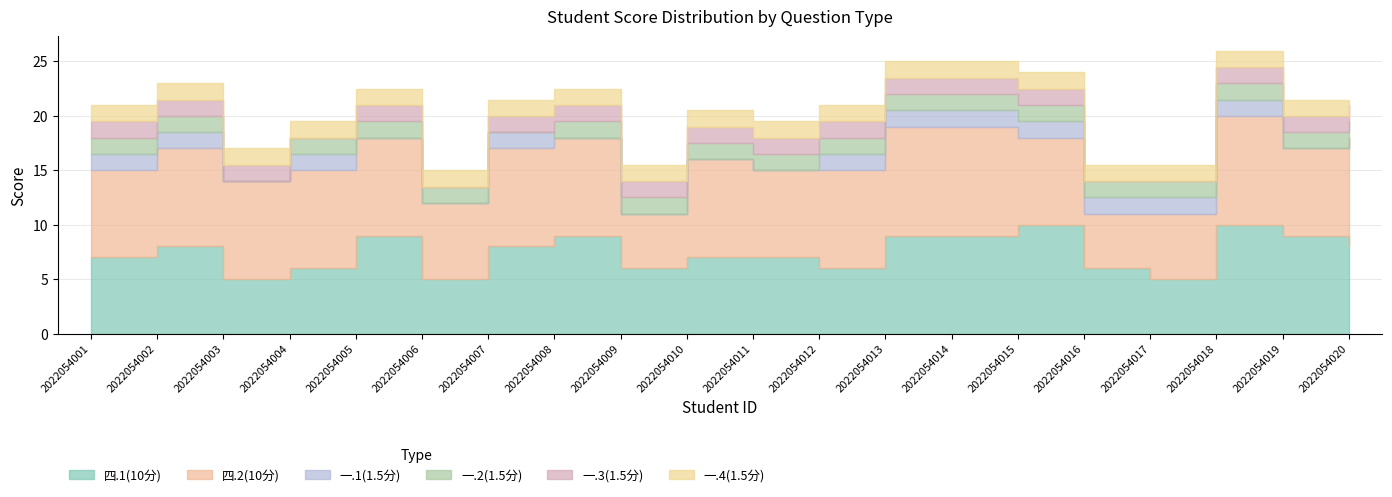

The value of 四.2(10分) at 2022054019 is 8.0. True or false?

True